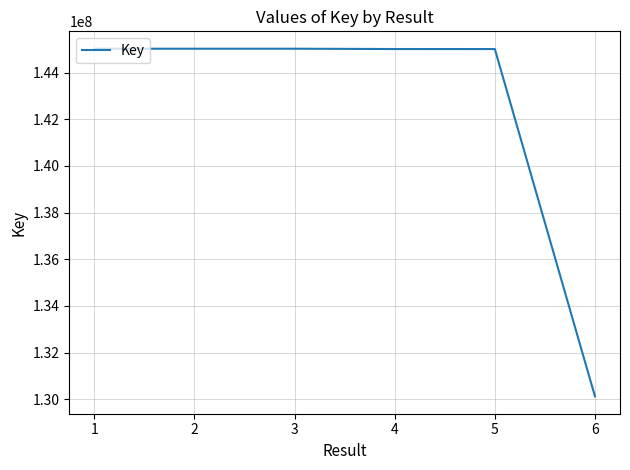

Approximately how many times larger is the value at 1 compared to 2?

1.0